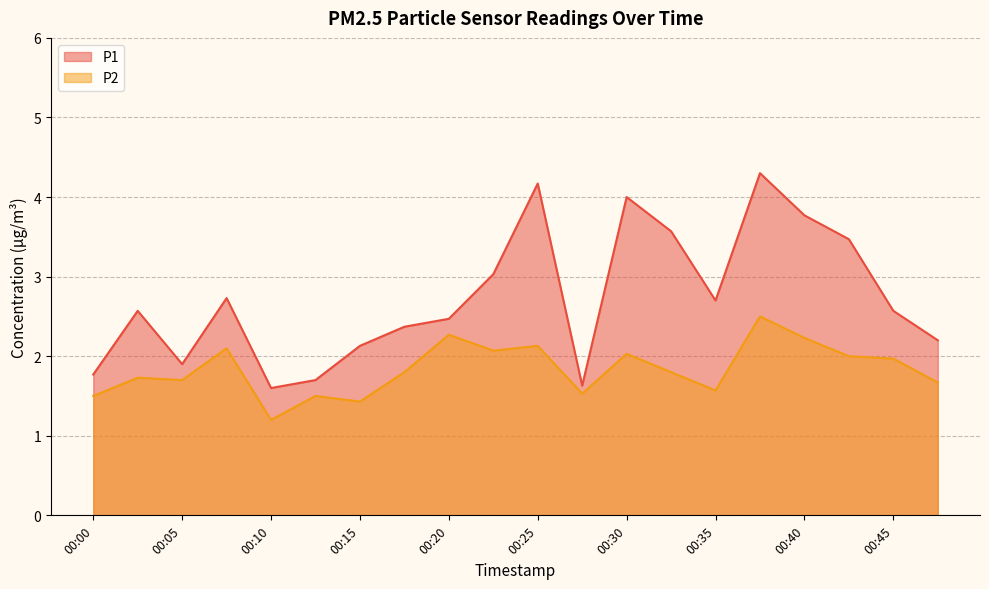

What is the value of the P2 point at the 2nd from the left?

1.7